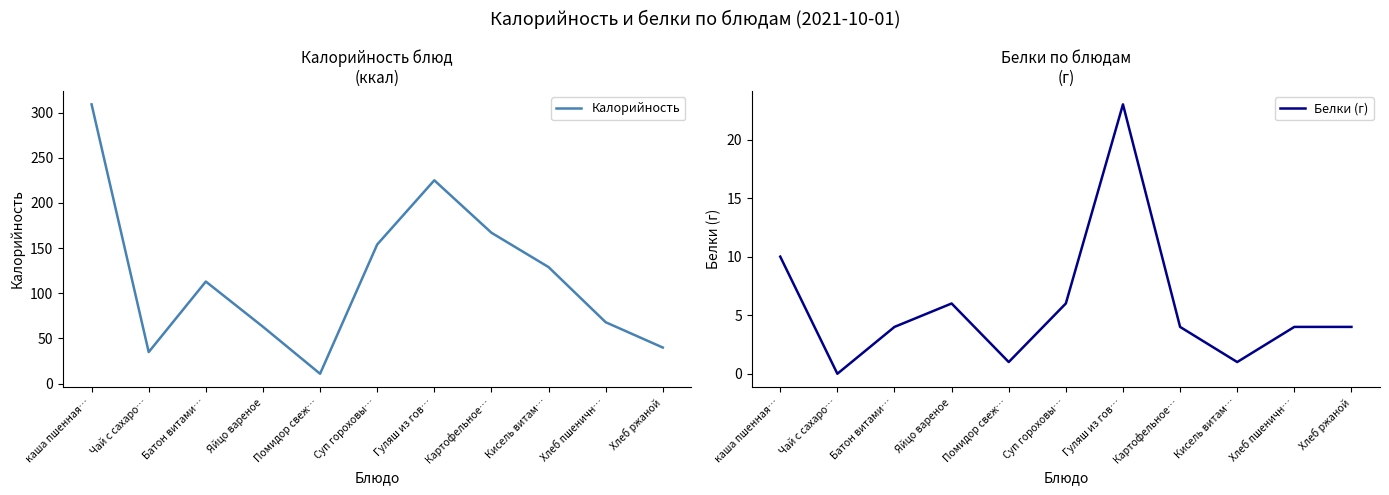

Which series has the widest spread of values?

Калорийность